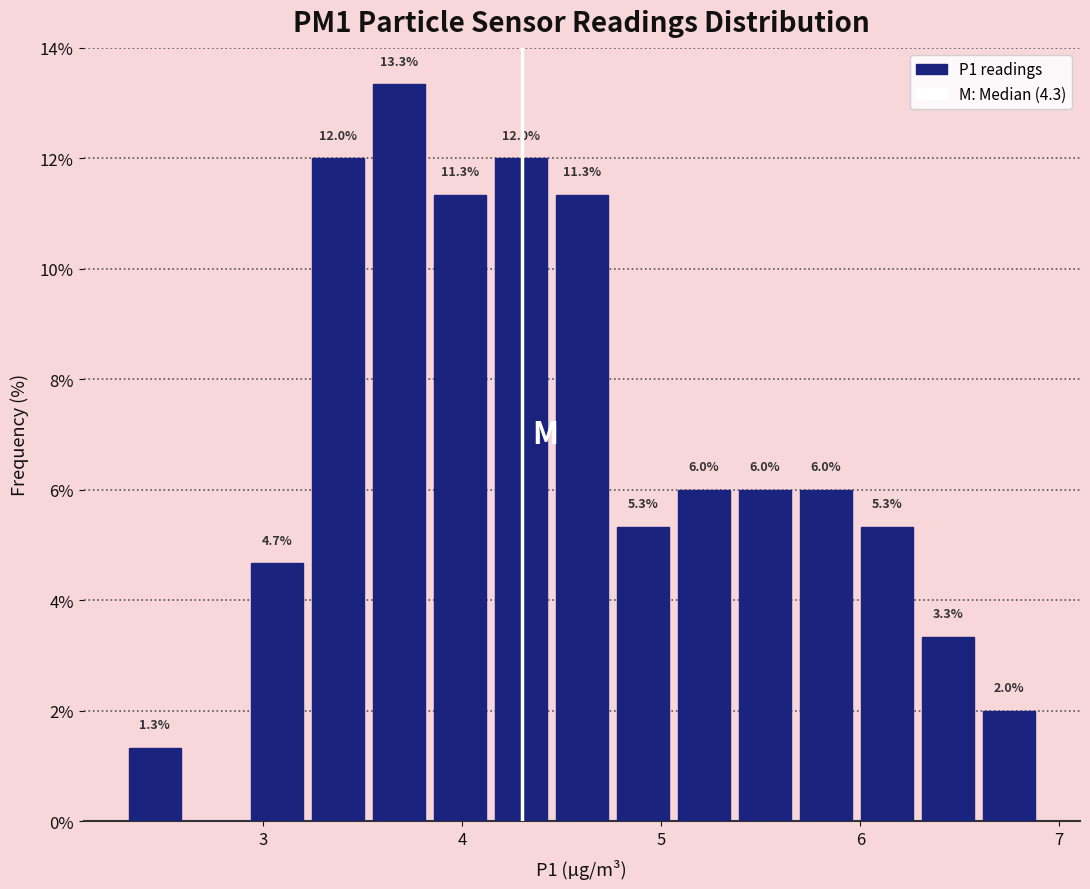

Read against the x-axis, roughly where is the centre of the tallest bar?

3.7